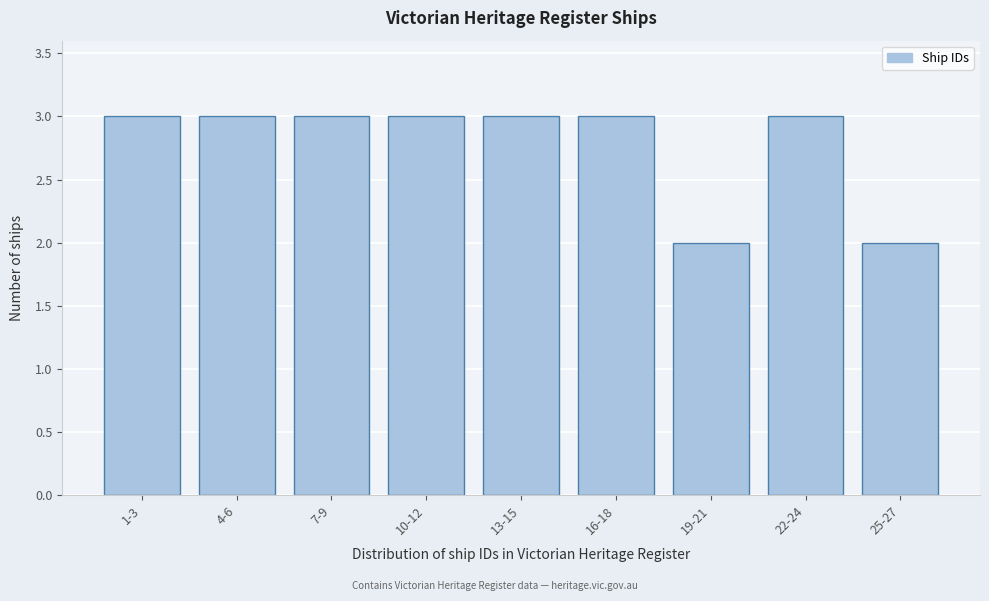

Reading left to right, list all the values displayed in this chart.

1-3=3	4-6=3	7-9=3	10-12=3	13-15=3	16-18=3	19-21=2	22-24=3	25-27=2